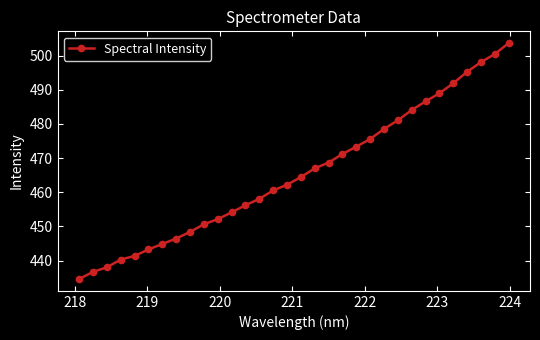

What is the minimum value shown in the chart?

434.6